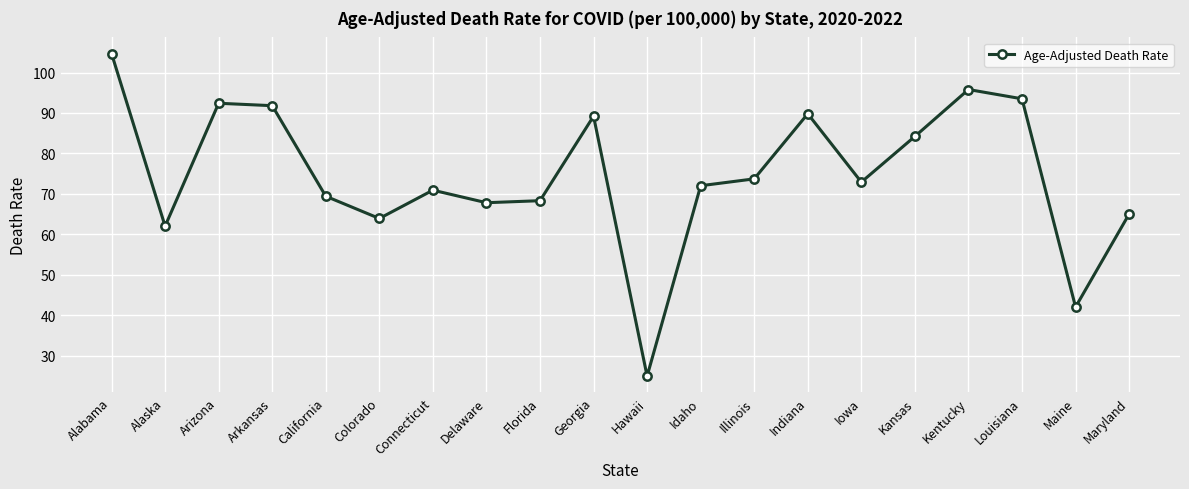

The value at Colorado is 63.9. True or false?

True